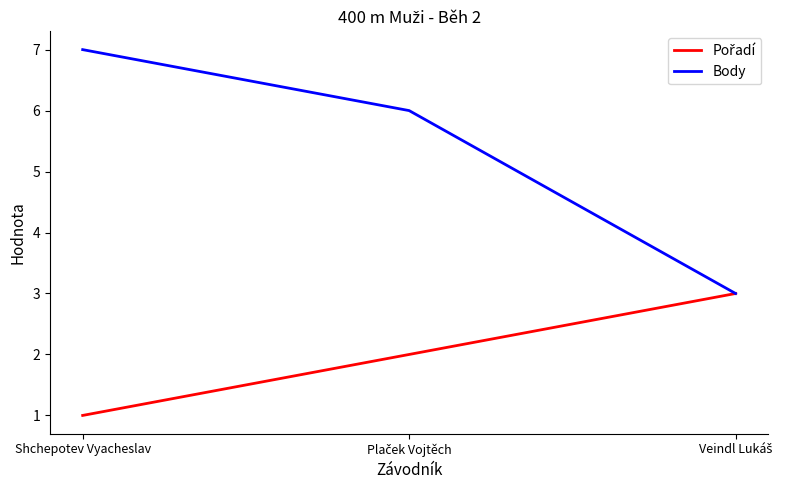

How many series are shown in this chart?

2